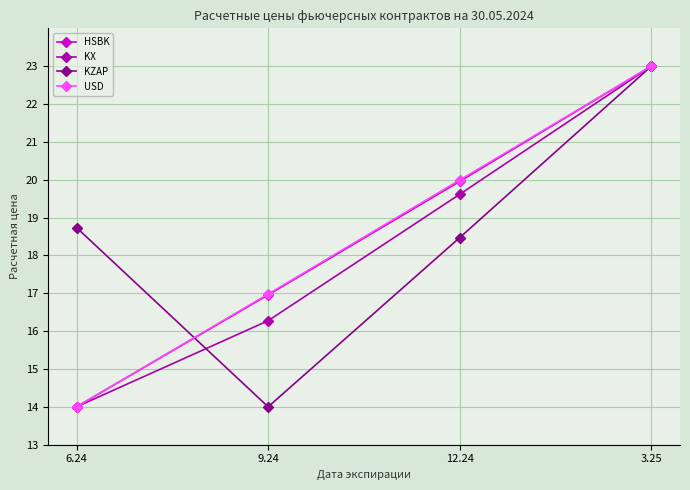

Between 9.24 and 12.24, which series saw the biggest shift?

KZAP